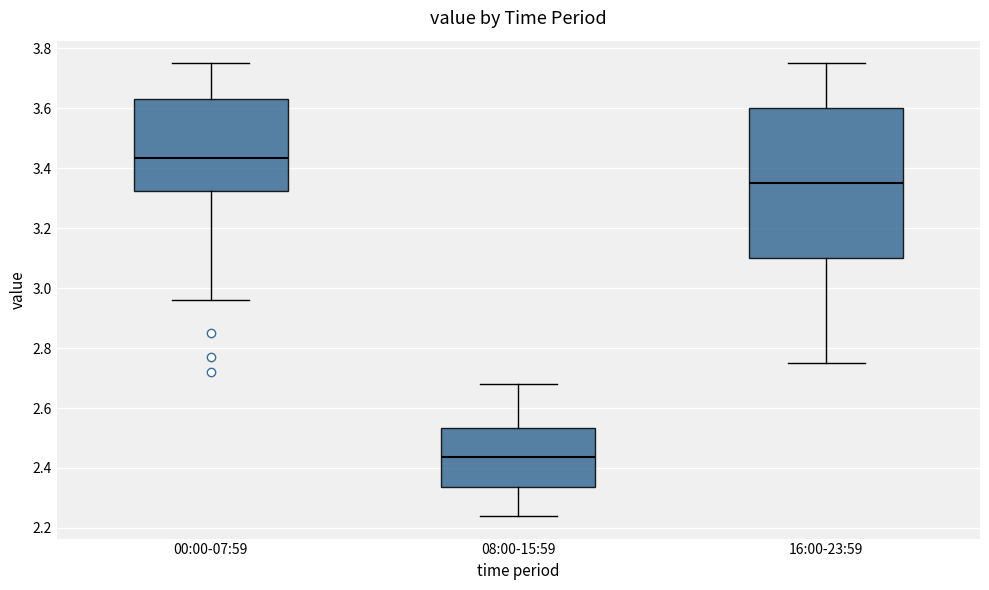

Where does the median line of the box for 00:00-07:59 sit on the y-axis? The values are not printed on the chart, so give them approximately, as read against the axis.

3.44